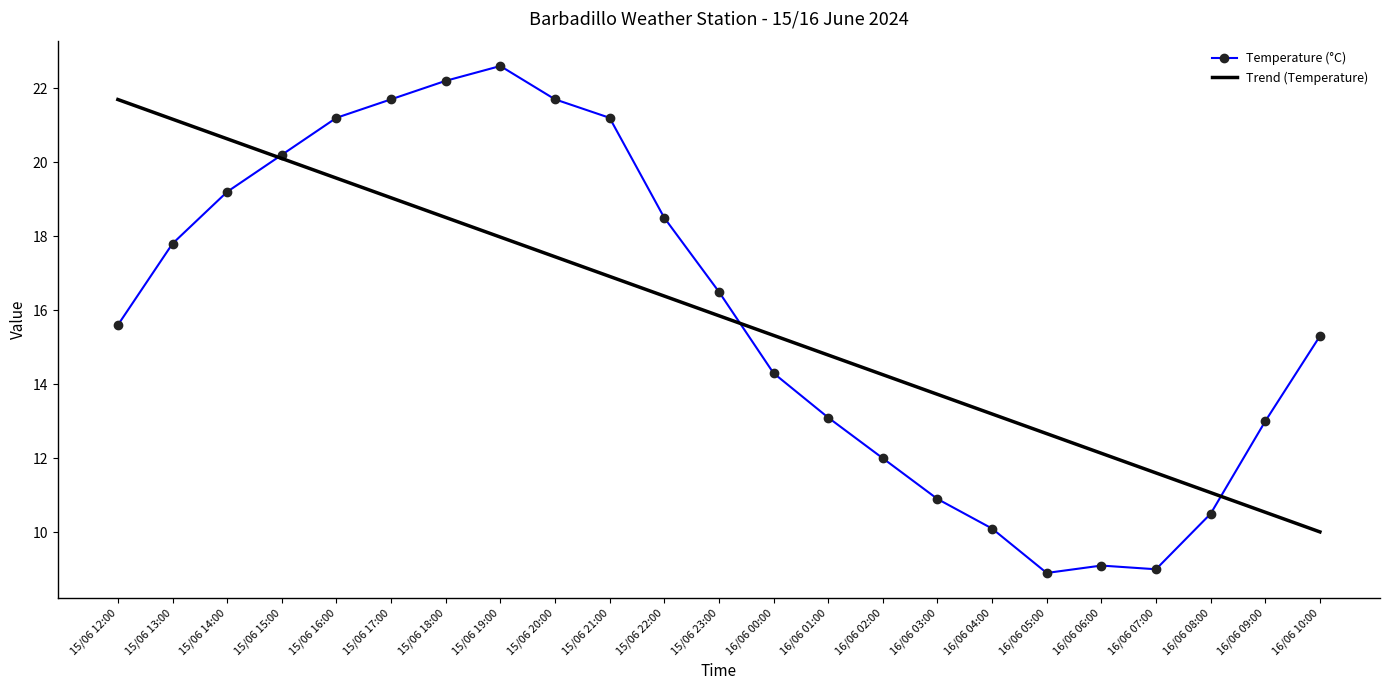

What is the total value across all series at 16/06 06:00?

21.2